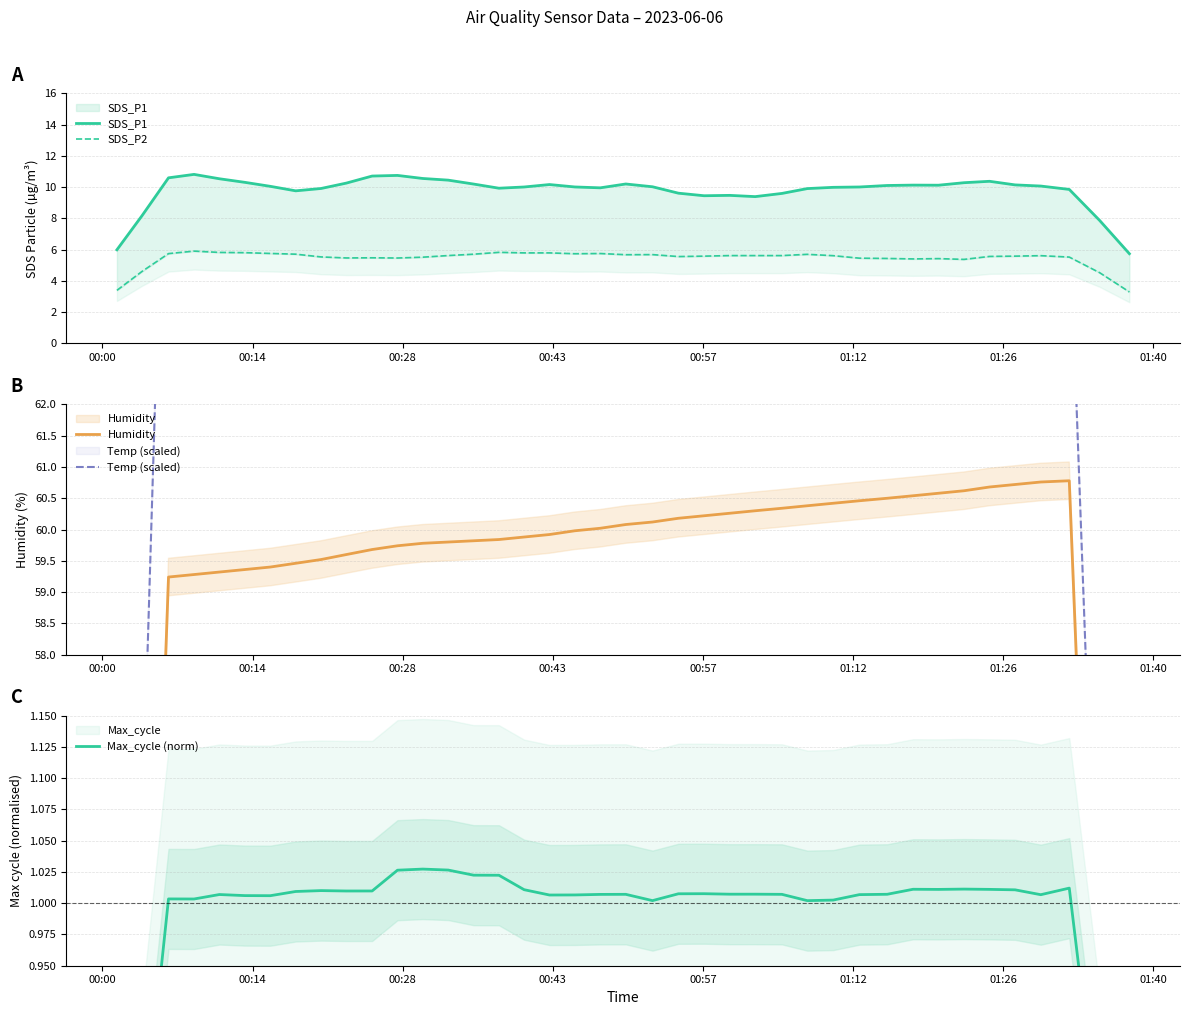

In Max_cycle (norm), how many points are higher than both neighbors (excluding endpoints)?

10